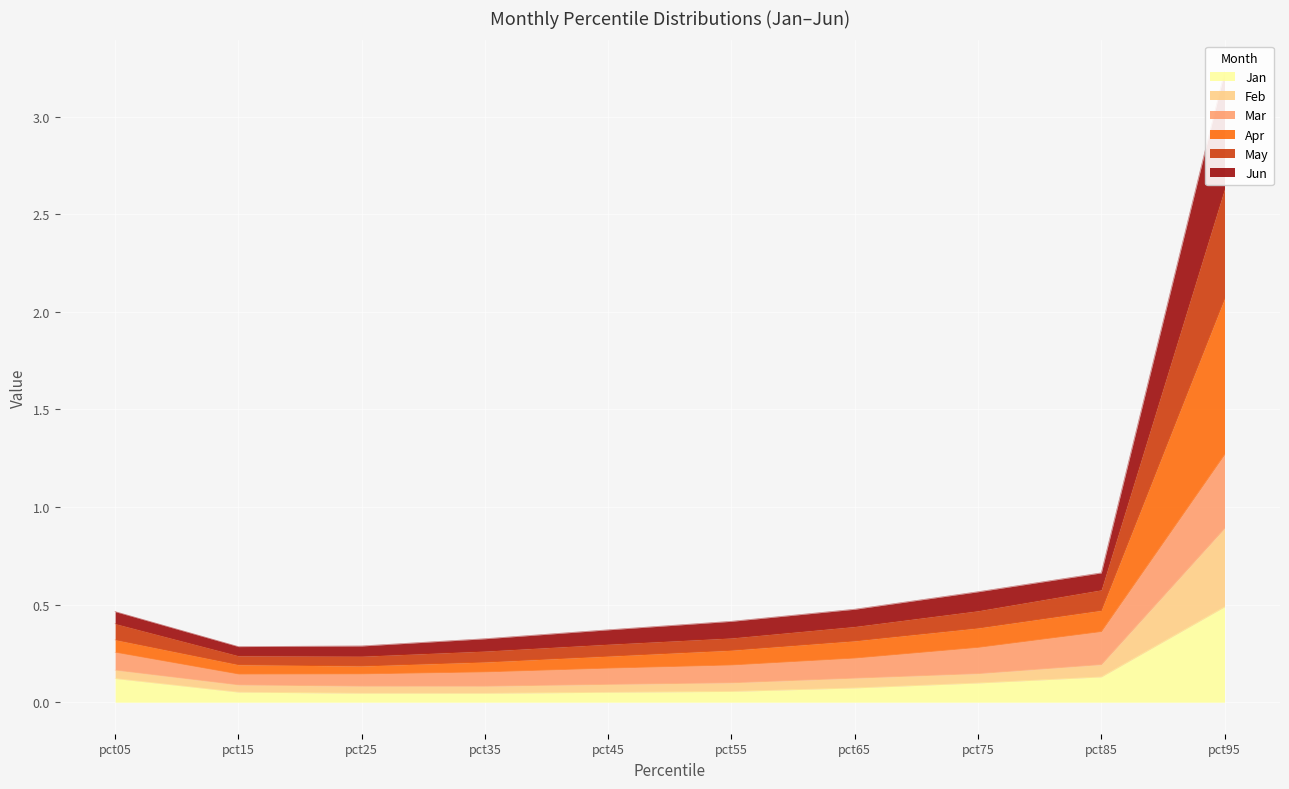

The value of Jan at pct95 is 0.5. True or false?

True